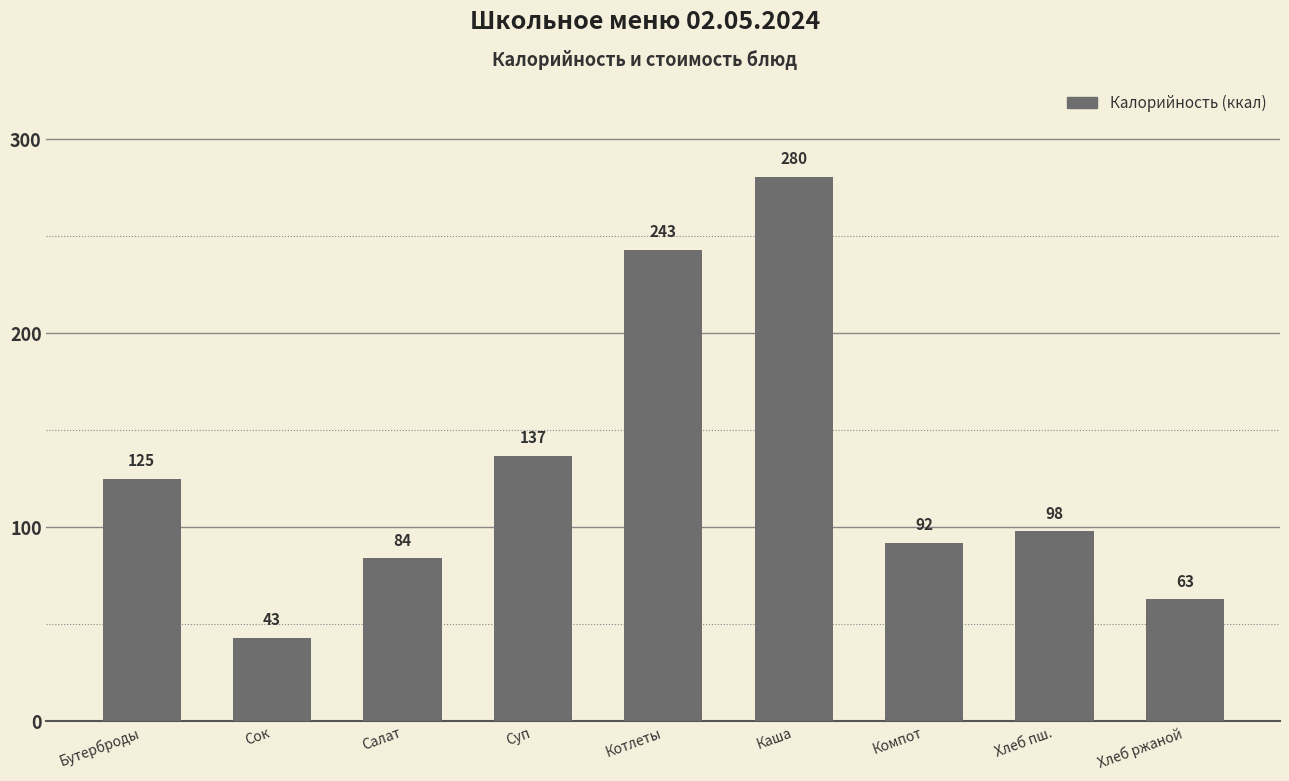

Between Салат and Хлеб пш., which is larger?

Хлеб пш.